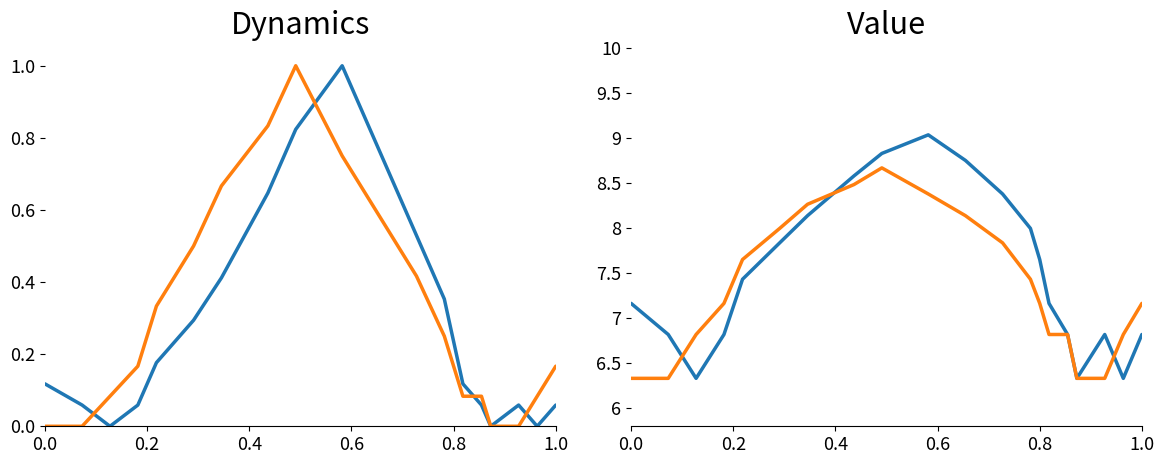

What is the lowest value of the クリーニング所（一般） series?

6.3